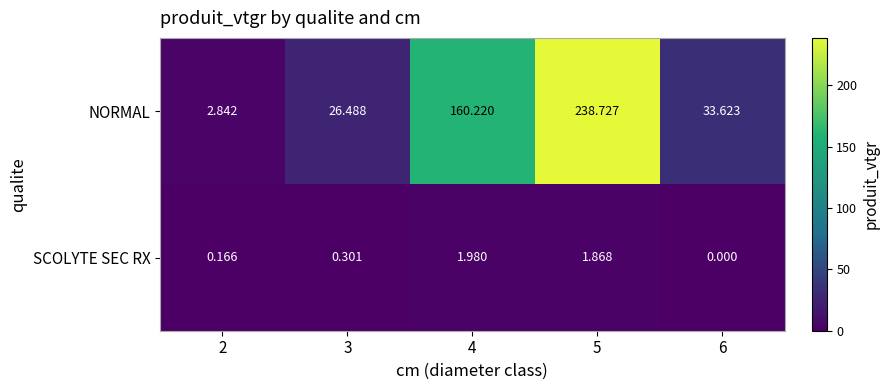

List the series in order of their overall mean, lowest first.

SCOLYTE SEC RX, NORMAL